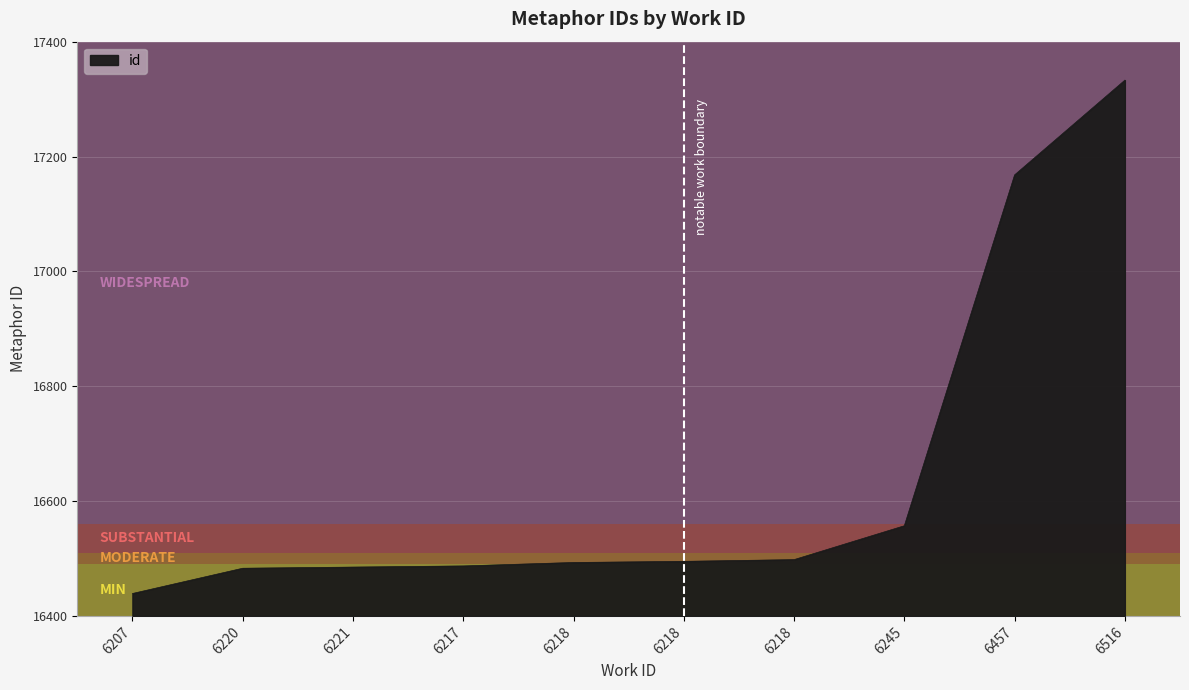

What is the smallest value displayed?

16439